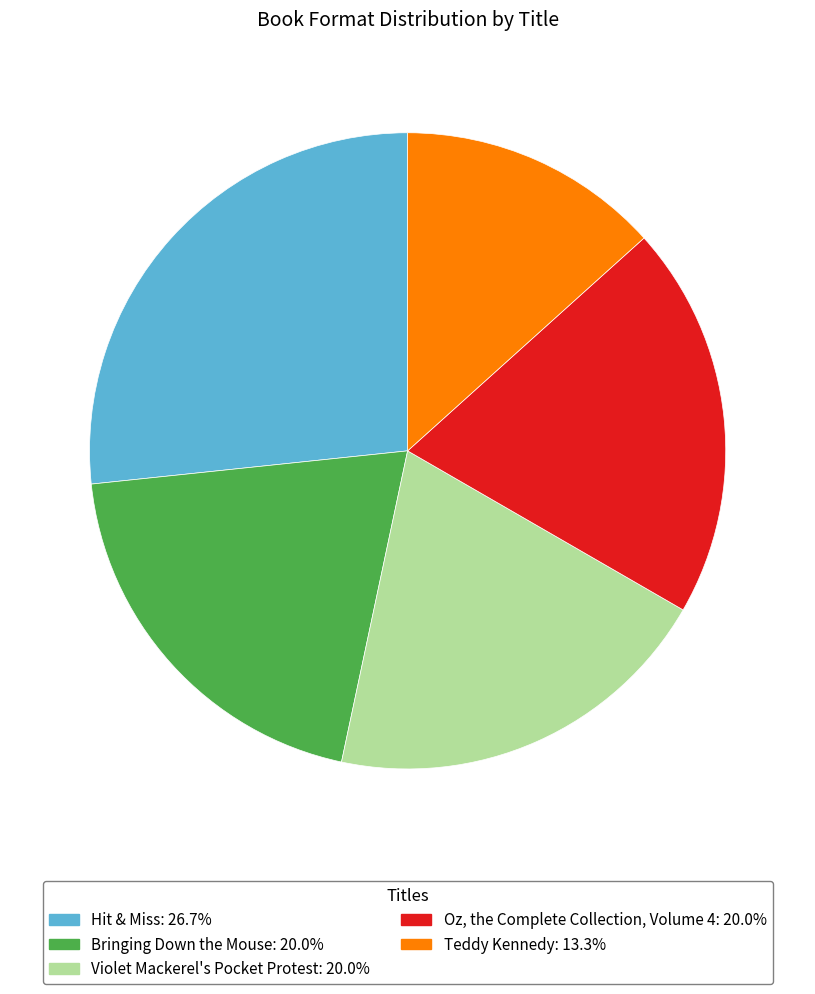

What is the ratio of the value at Teddy Kennedy to the value at Bringing Down the Mouse?

0.7